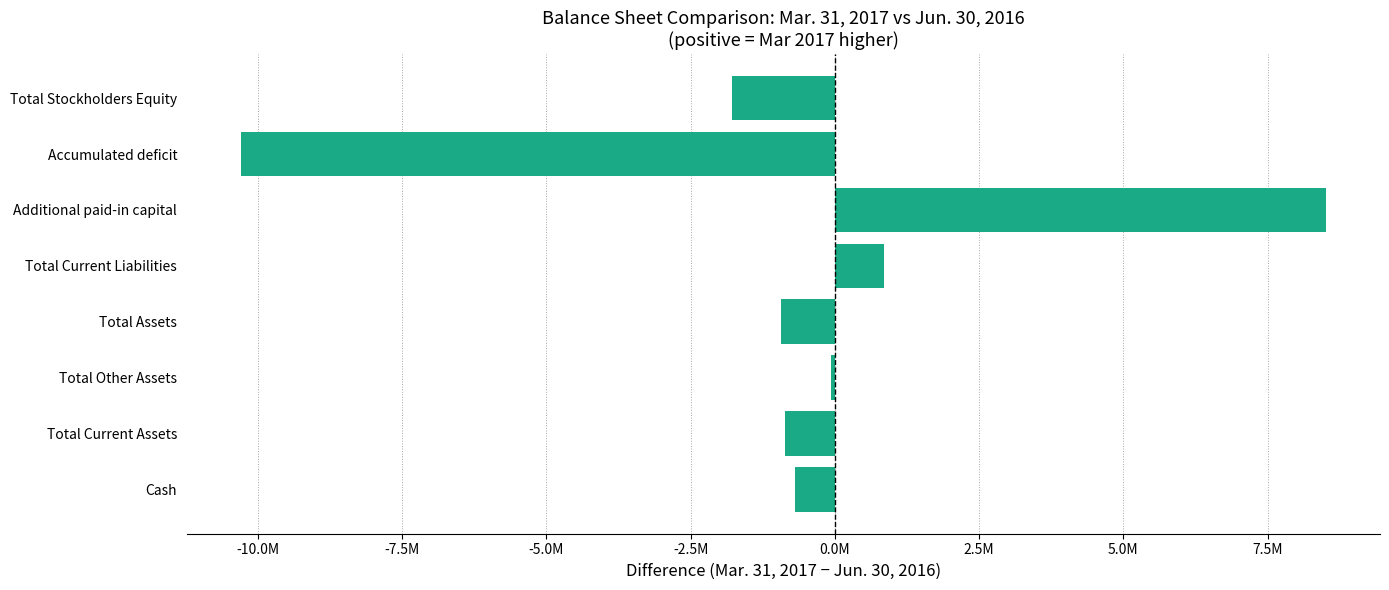

At which category does the chart reach its peak across all series?

Additional paid-in capital